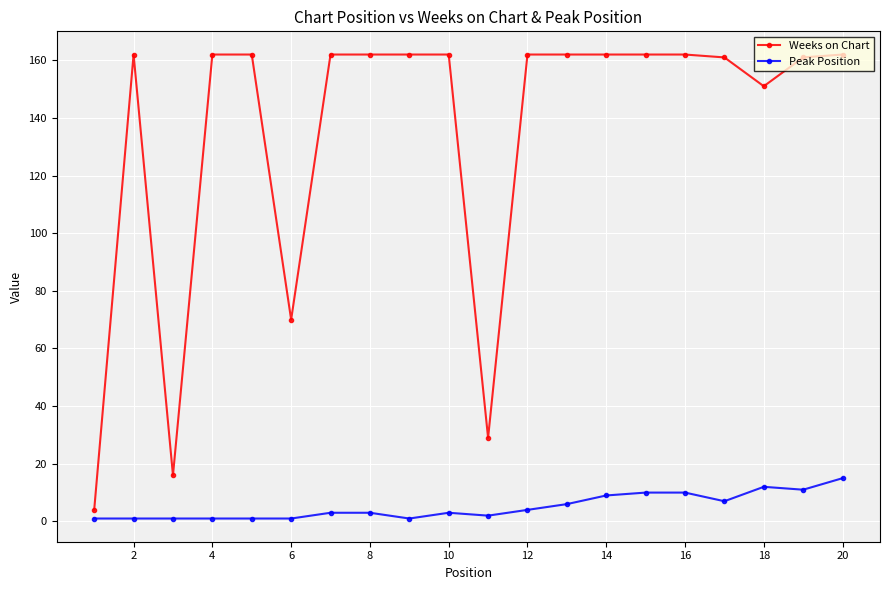

True or false: Peak Position and Weeks on Chart intersect in this chart.

False